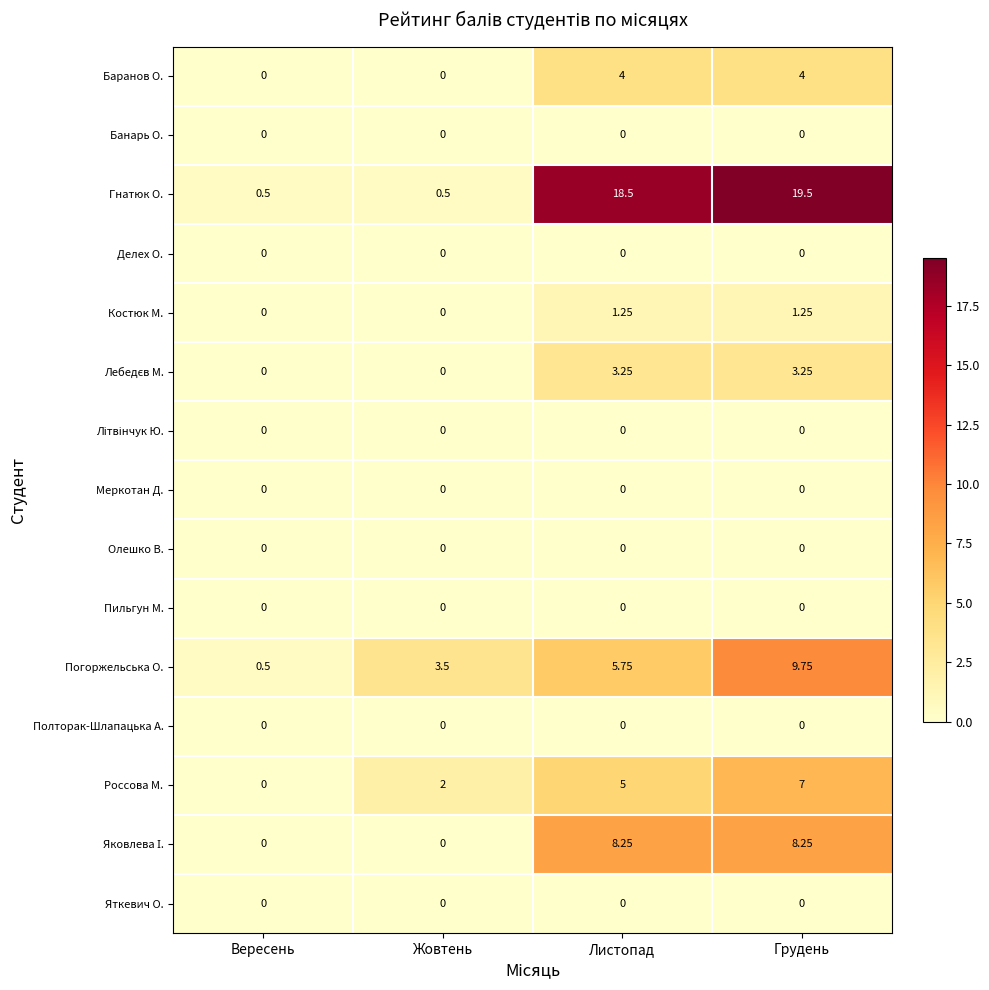

Rank the categories by Погоржельська О. value from lowest to highest.

Вересень, Жовтень, Листопад, Грудень